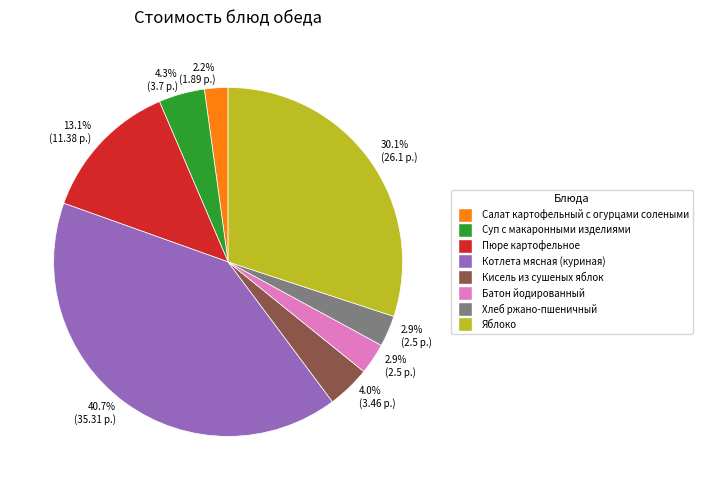

To the nearest percent, what is the difference between the largest and smallest slice percentages?

38%